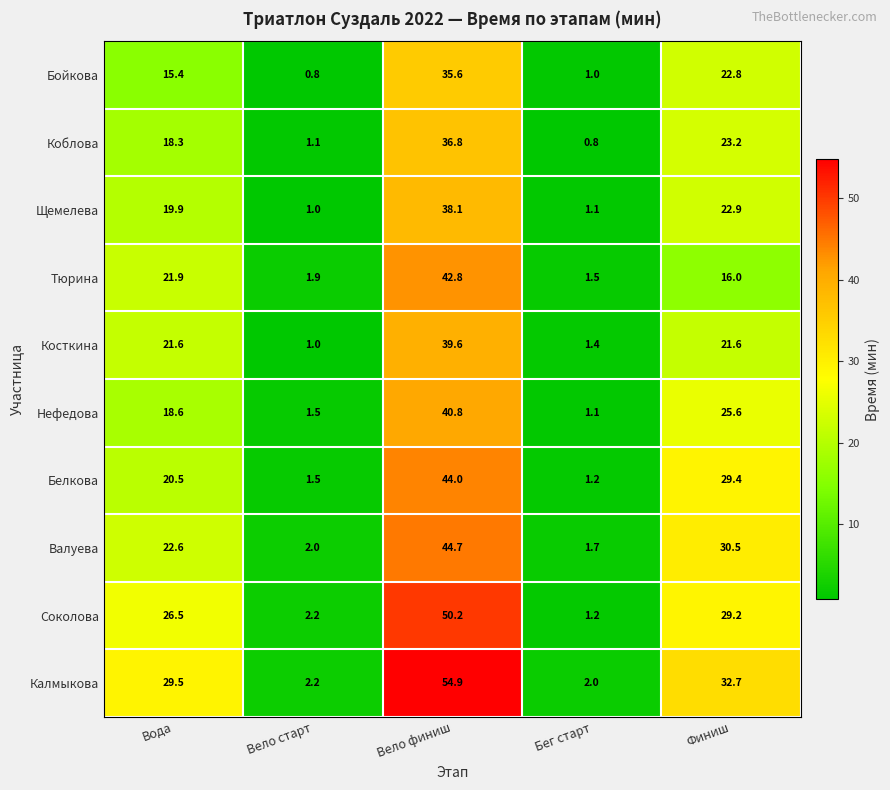

What is the lowest value of the Тюрина series?

1.5